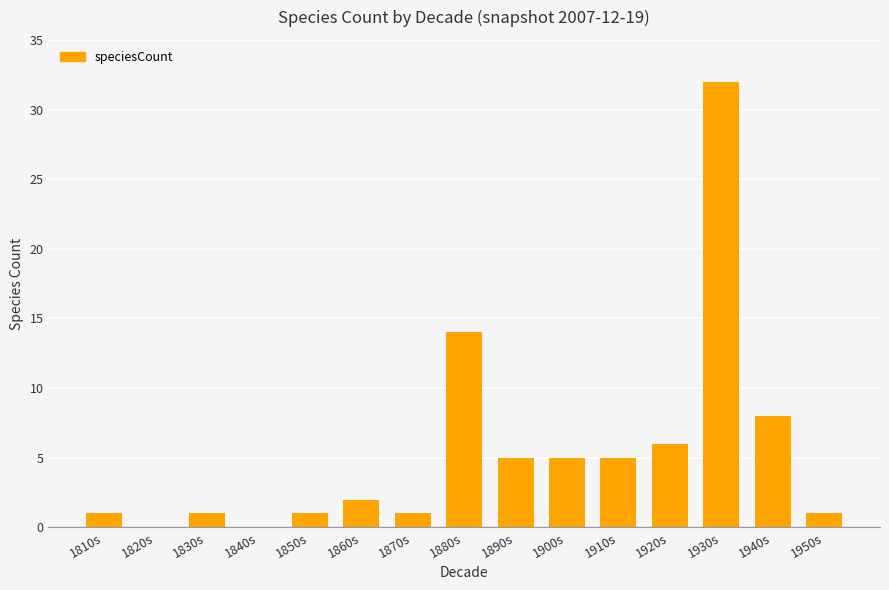

The chart shows a value of 8 at 1910s. True or false?

False